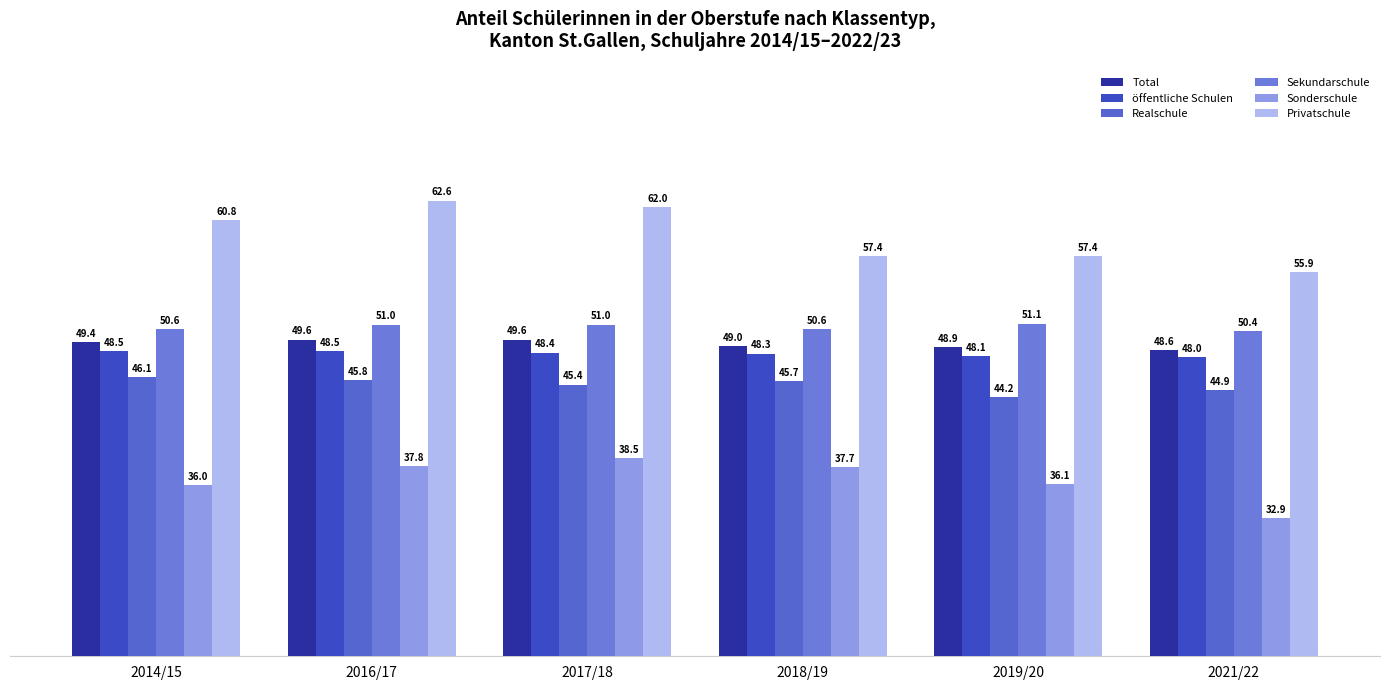

What is the sum of all Sonderschule values?

219.0